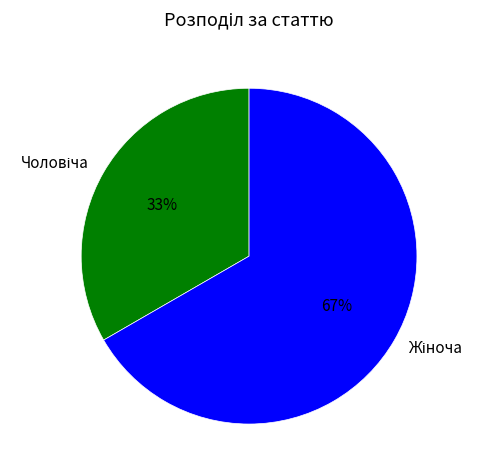

Does any single category account for the majority?

Yes